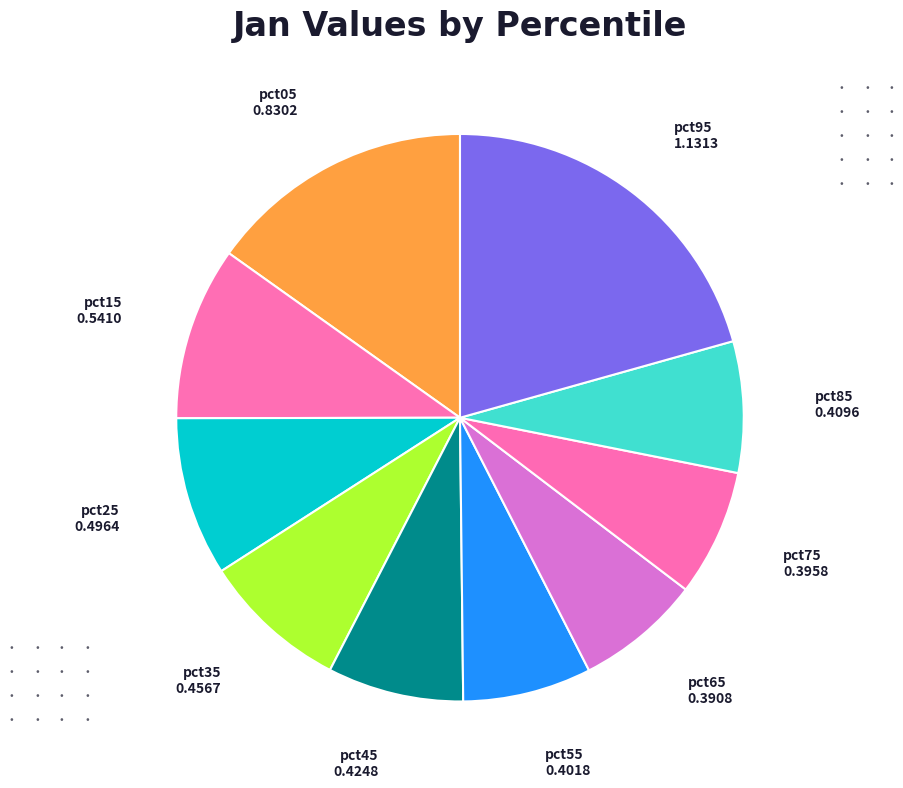

Combined, do pct05 and pct15 account for over 50%?

No